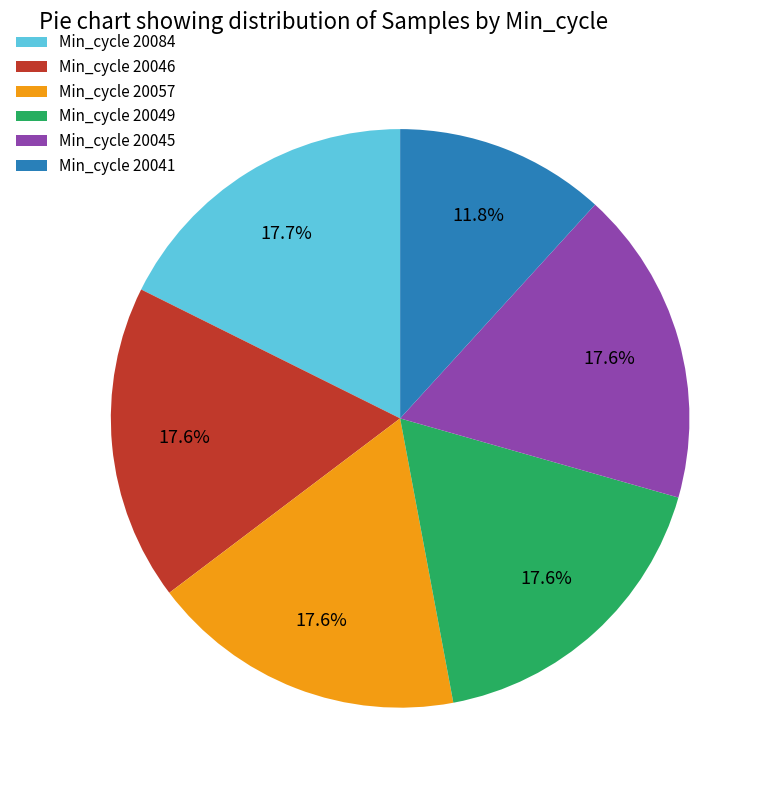

Approximately how many times larger is the value at Min_cycle 20049 compared to Min_cycle 20045?

1.0